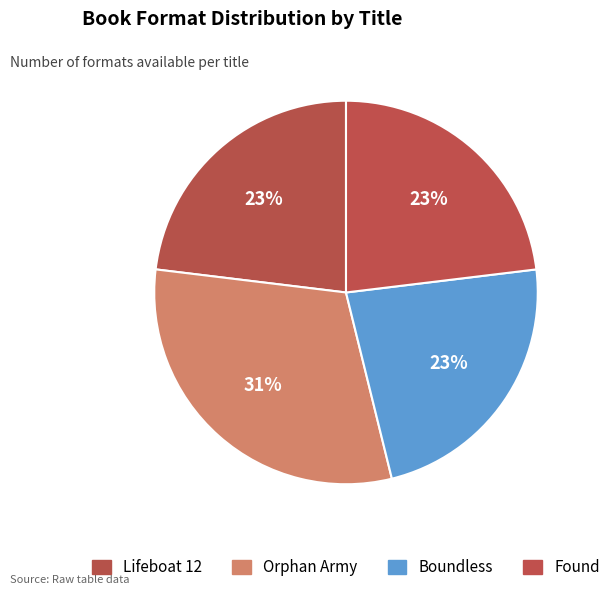

How much of the chart is everything except Found?

76.9%